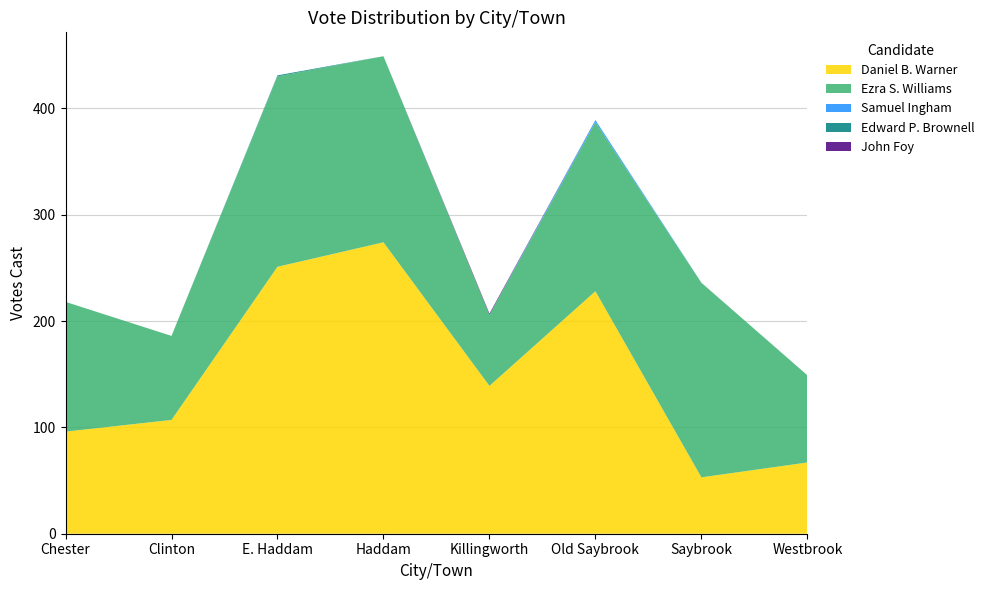

Reading right to left, extract all data points from this chart.

Daniel B. Warner: 67	53	228	139	274	251	107	96
Ezra S. Williams: 82	183	159	67	175	179	79	122
Samuel Ingham: 0	0	2	0	0	0	0	0
Edward P. Brownell: 0	0	0	0	0	1	0	0
John Foy: 0	0	0	1	0	0	0	0